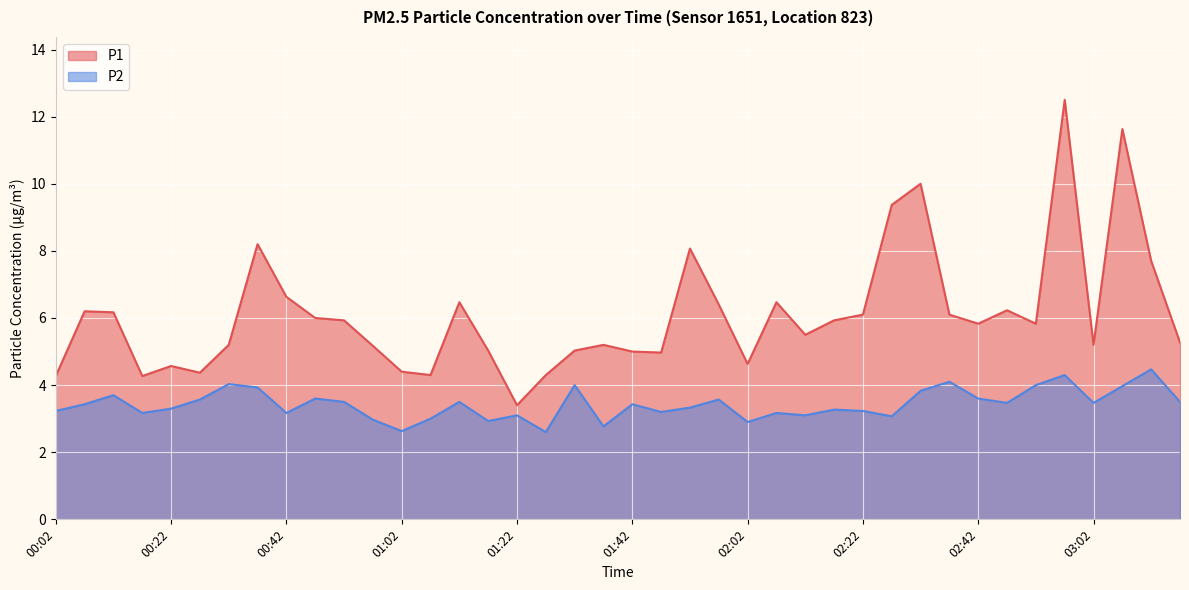

Is it true that P1 equals 6.2 at 00:07?

True